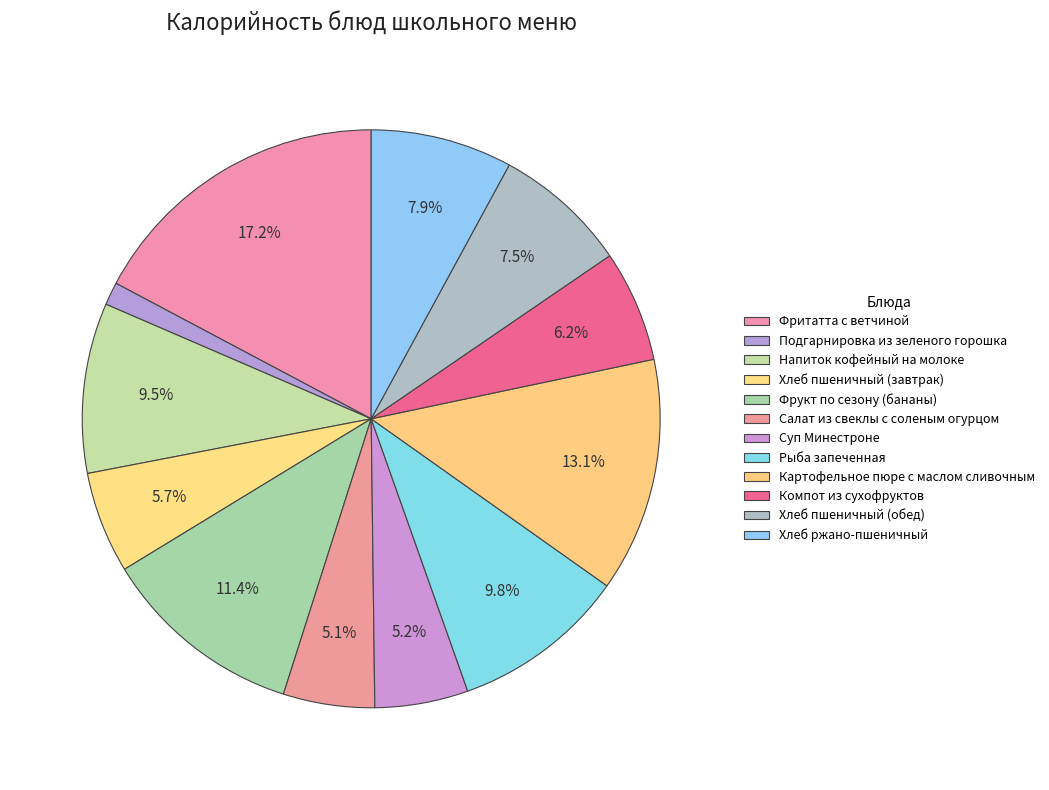

What is the ratio of the value at Хлеб ржано-пшеничный to the value at Суп Минестроне?

1.5